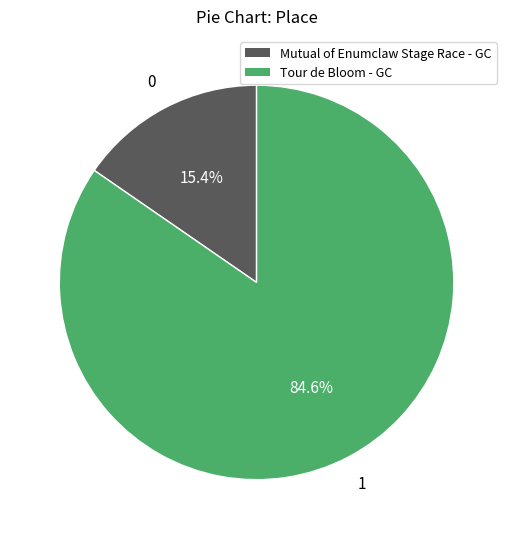

To the nearest percent, what portion does Tour de Bloom - GC represent?

85%